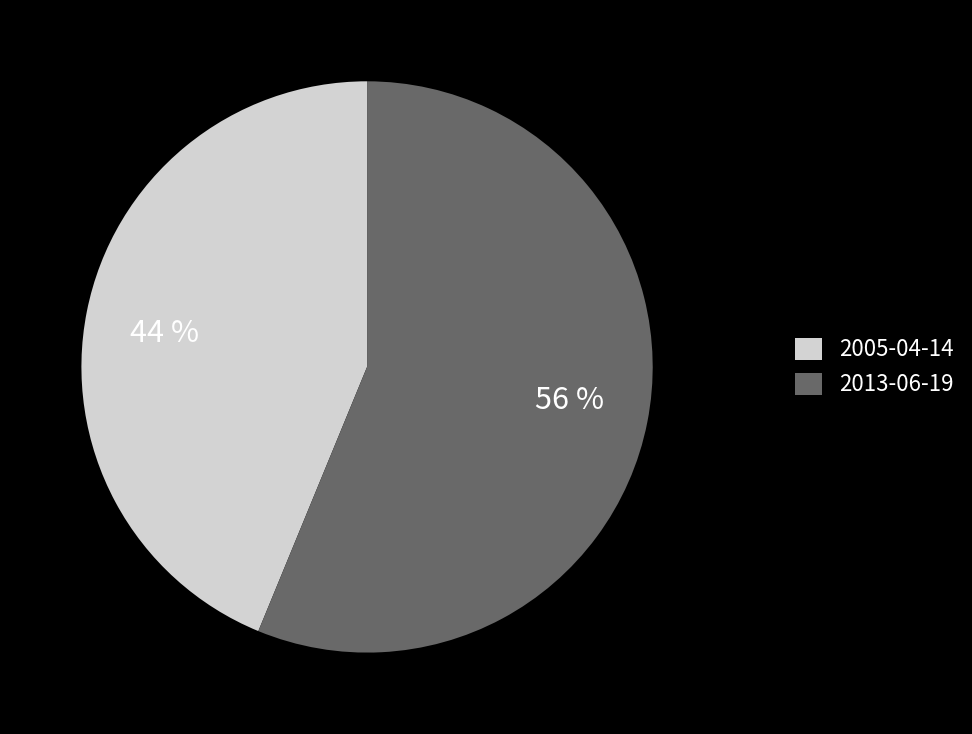

To the nearest percent, what is the difference between the 2013-06-19 and 2005-04-14 slice percentages?

12%